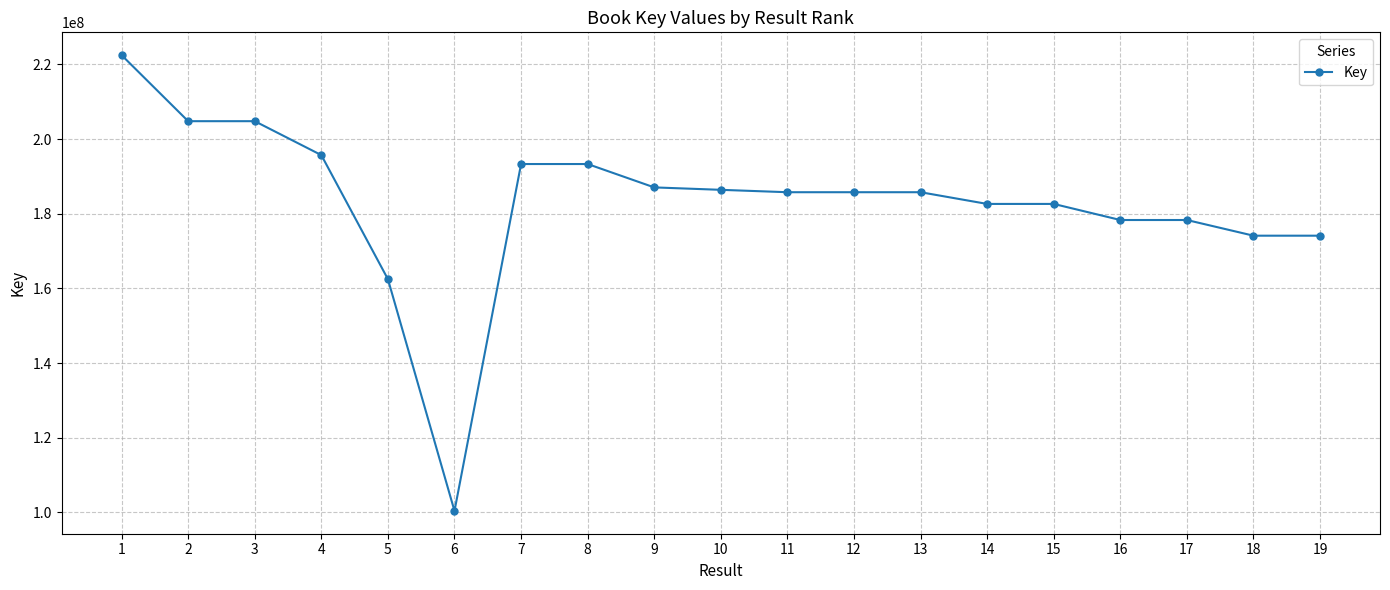

Which label corresponds to the smallest value in the chart?

6